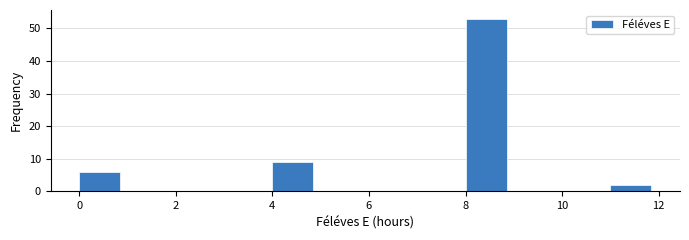

Which range on the x-axis has the tallest bar?

8 to 9